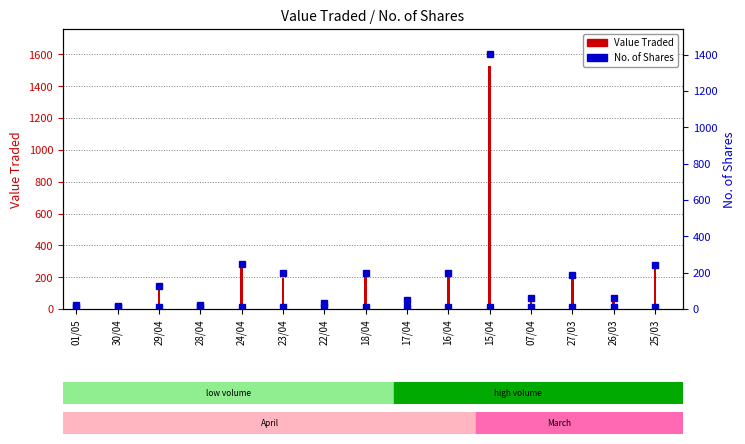

What is the difference between the second highest and second lowest values?

234